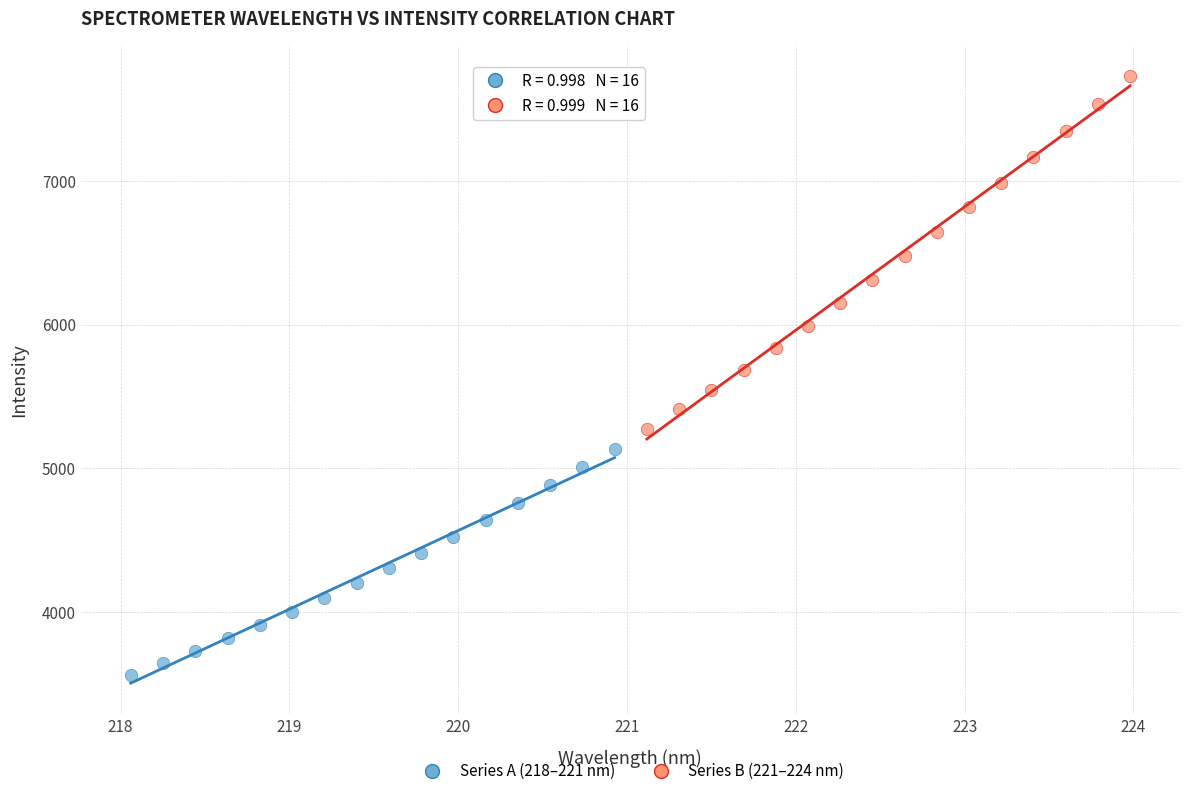

Which series has the widest spread of Y values?

Series B (221–224 nm)